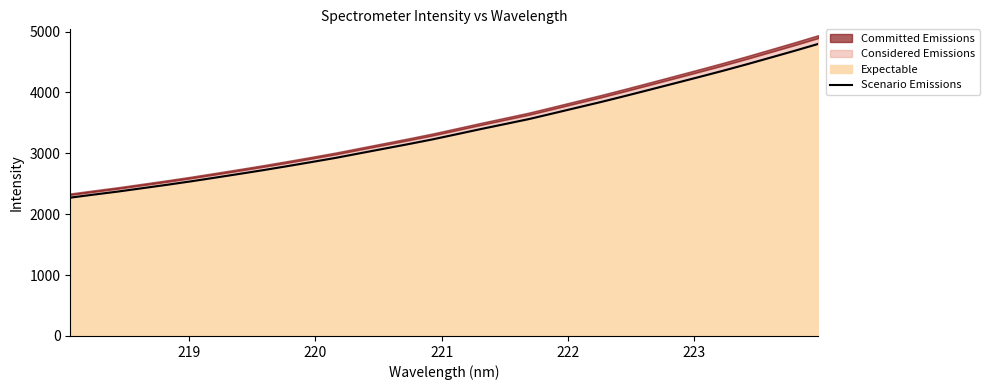

What is the lowest value of the Expectable series?

2272.4